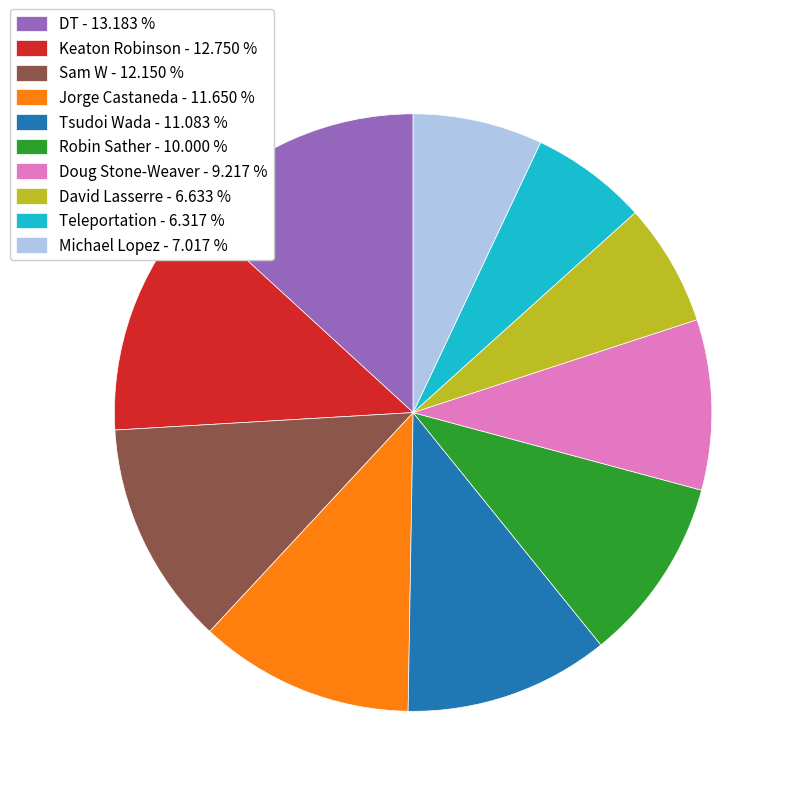

Do David Lasserre - 6.633 % and Doug Stone-Weaver - 9.217 % together represent more than half of the pie?

No